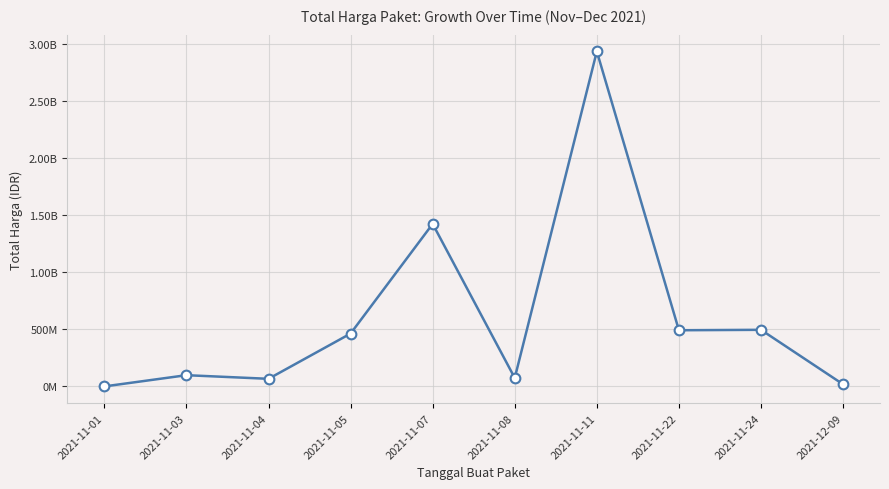

Is this an area chart (filled region under the line)?

No